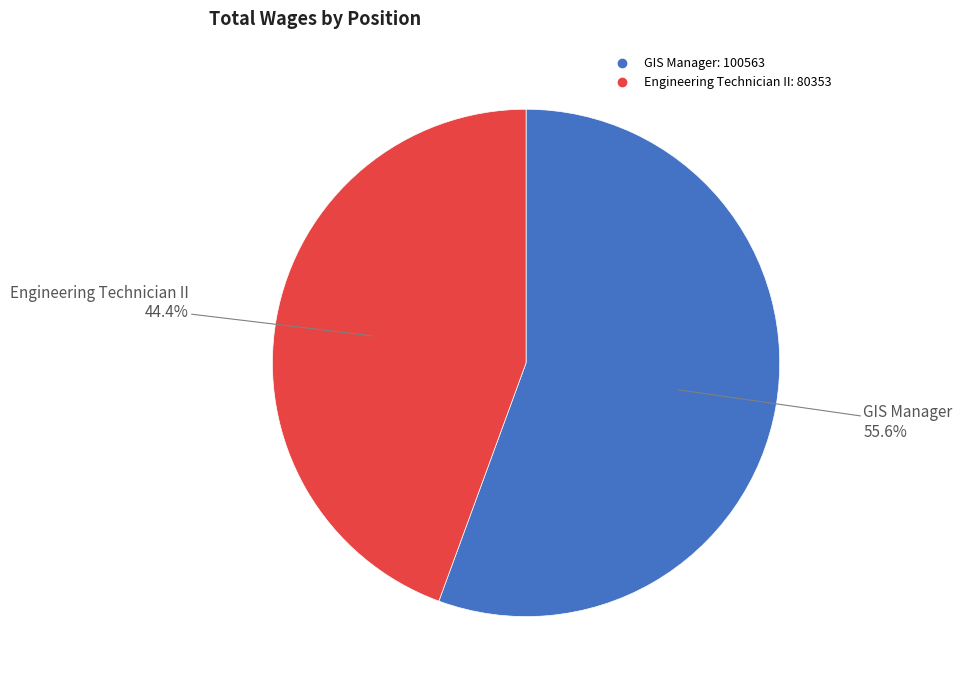

To the nearest percent, what is the average slice percentage?

50%